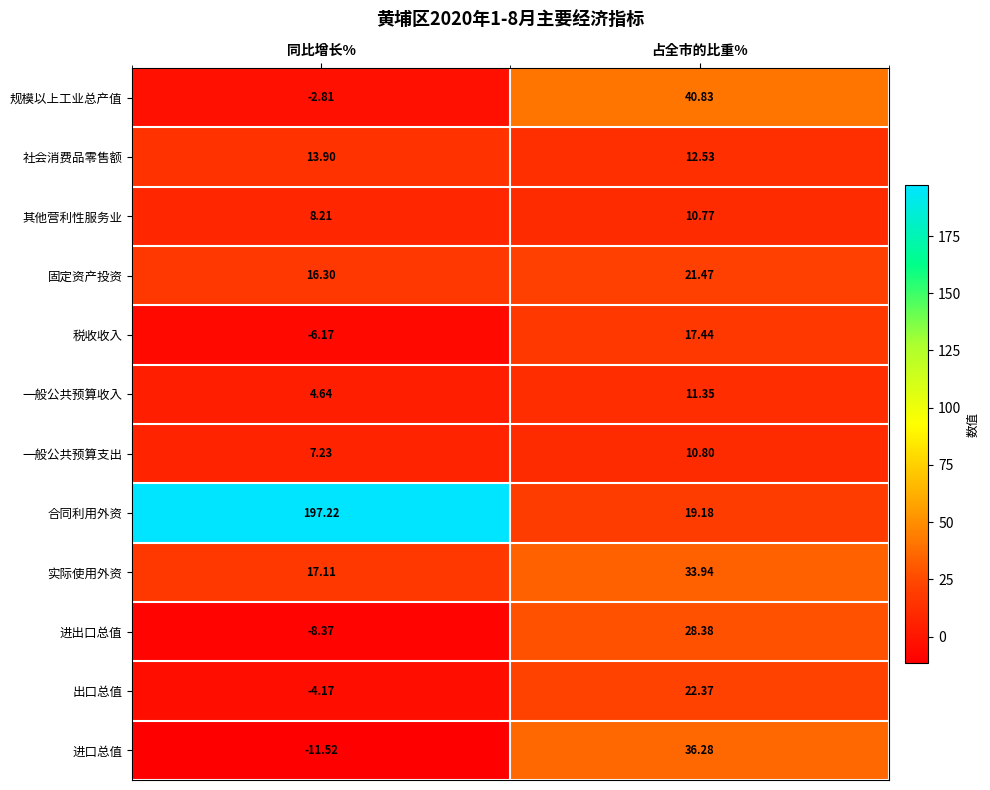

At which category does the chart reach its minimum across all series?

同比增长%